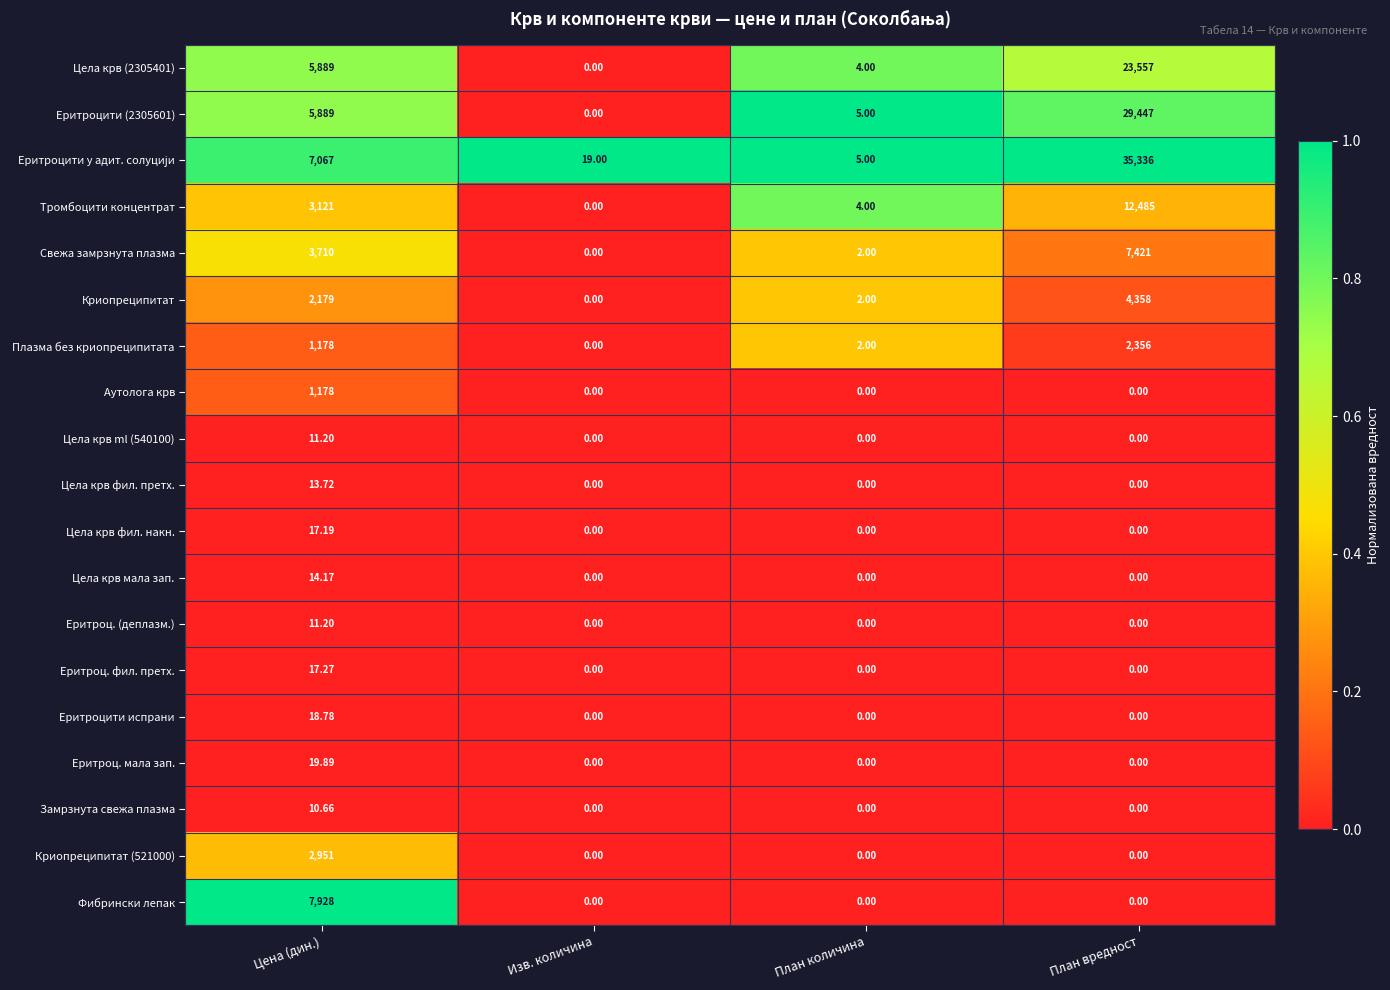

How many categories are shown in the chart?

4